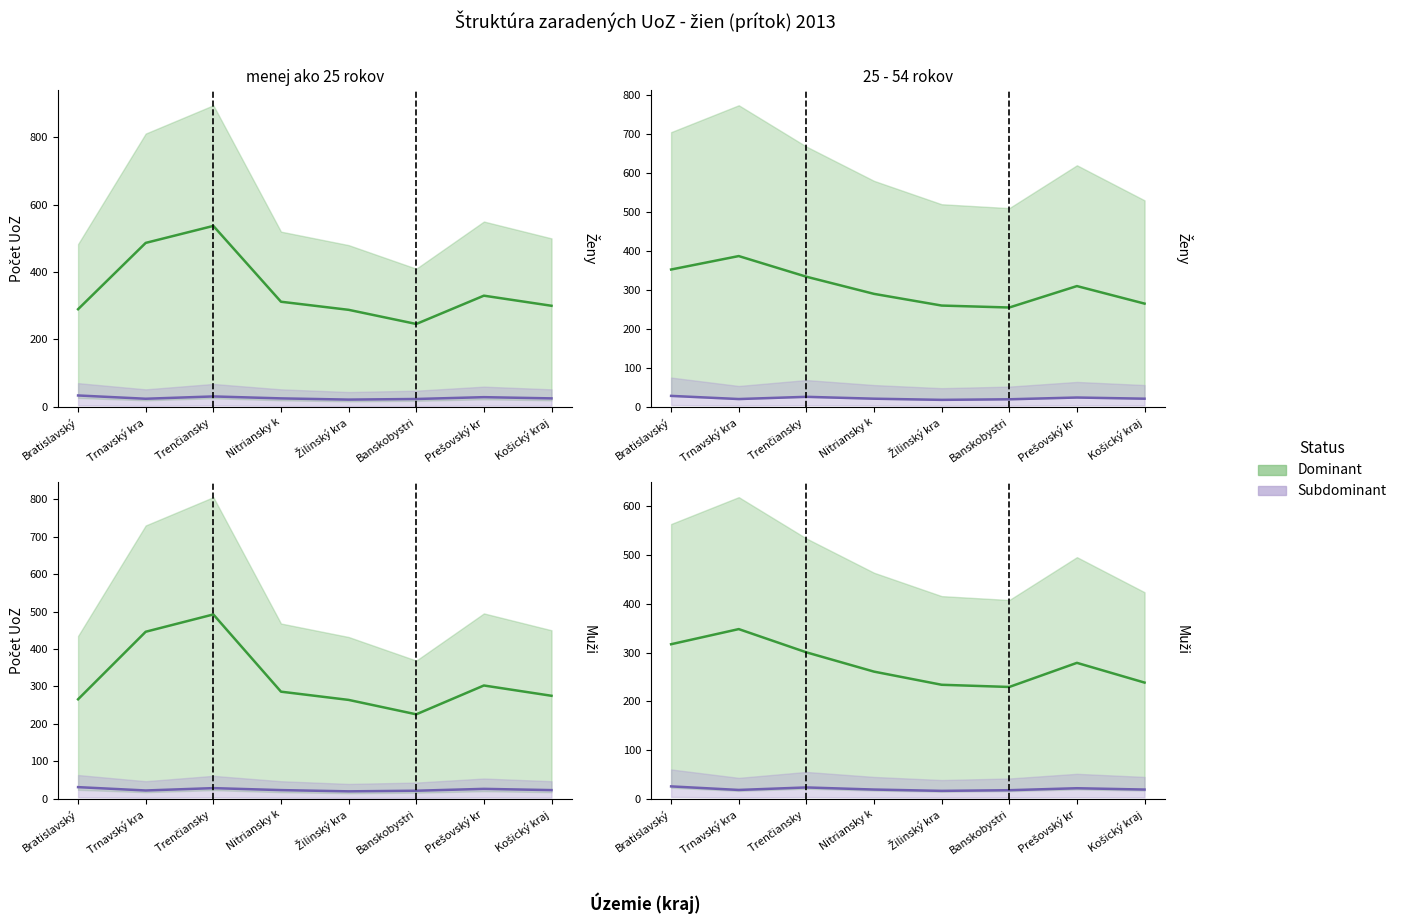

What is the total value across all series at Žilinský kra?

250.2